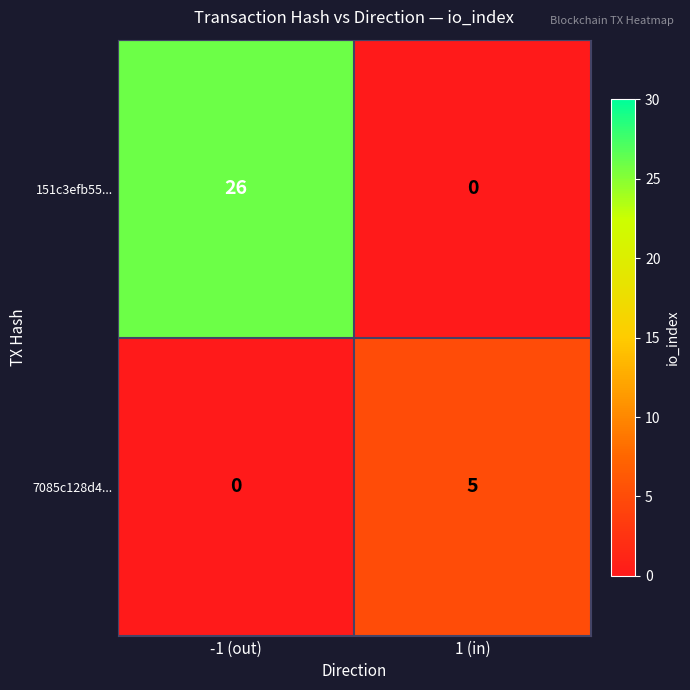

Reading left to right, extract all data points from this chart.

151c3efb55...: 26	0
7085c128d4...: 0	5